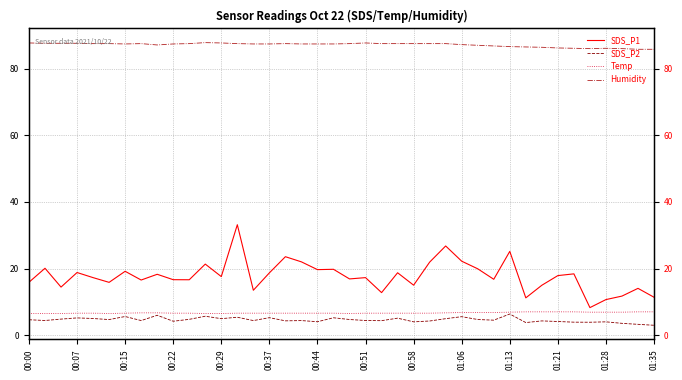

What position from the right is 17?

23